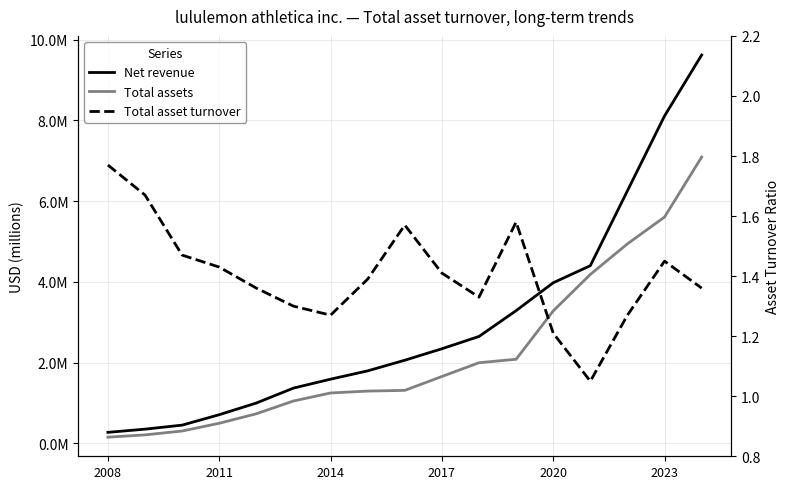

Does the chart display data point markers on the line(s)?

No